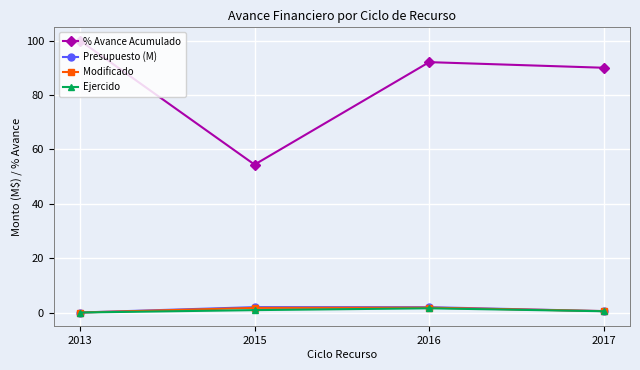

True or false: % Avance Acumulado has a value of 90.0 at 2017.

True